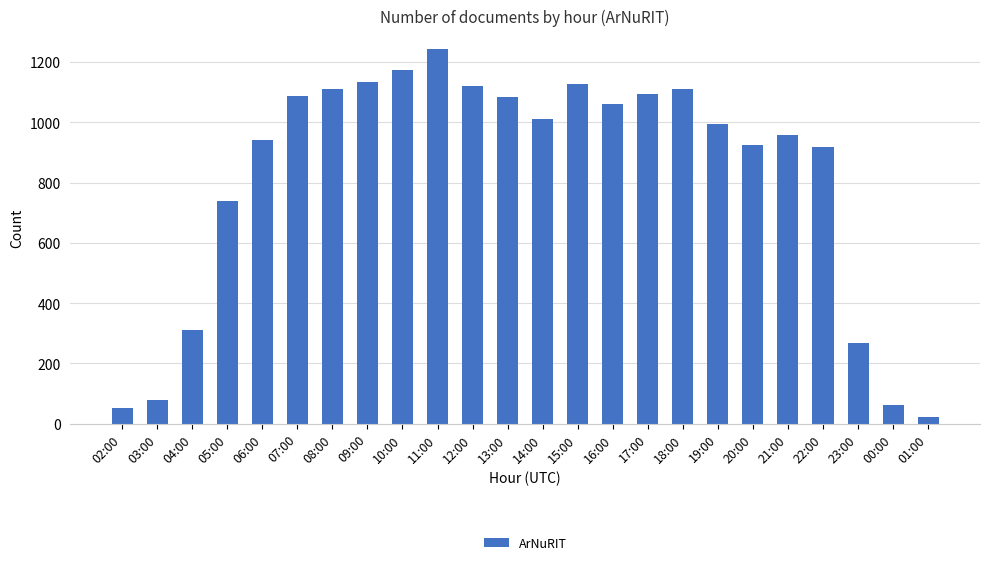

What is the change in value from 04:00 to 10:00?

+862